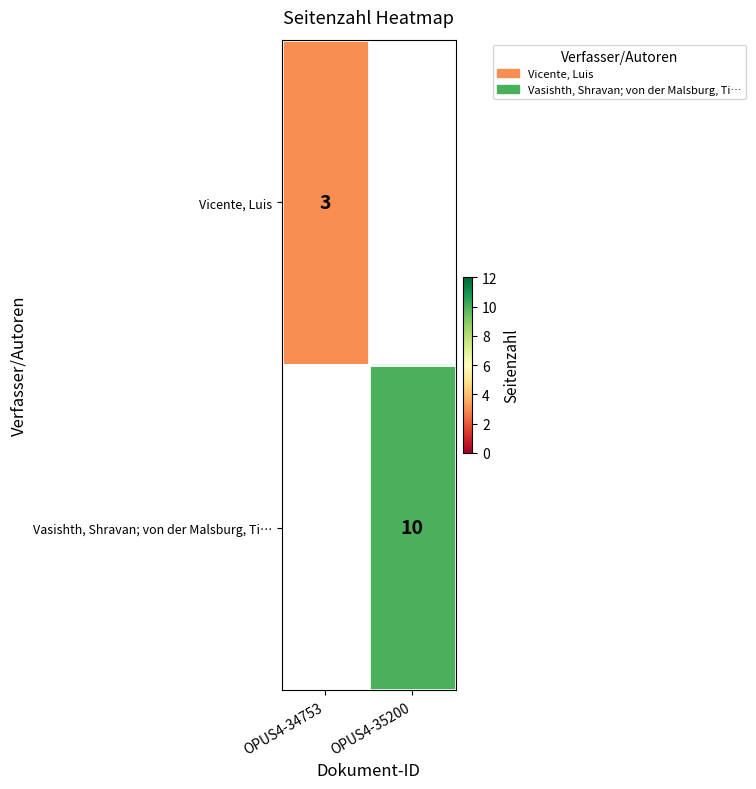

Which has a higher value, OPUS4-34753 or OPUS4-35200?

OPUS4-35200